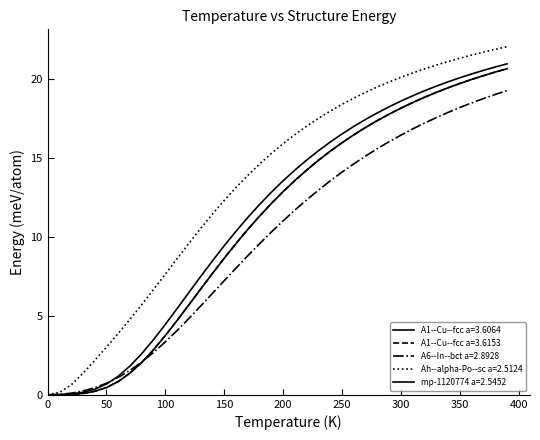

Does the chart have visible grid lines?

No